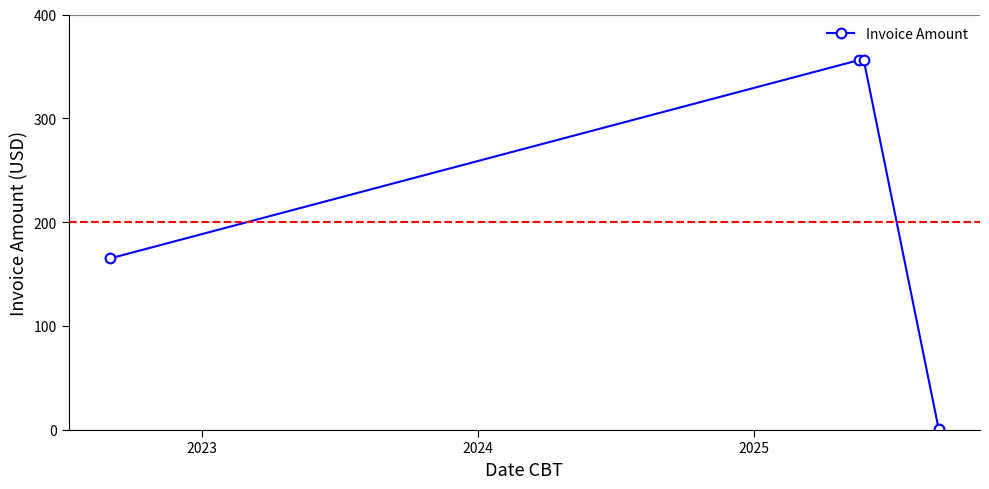

Reading right to left, what are all the values shown in this chart?

1.0	356.1	356.1	165.0